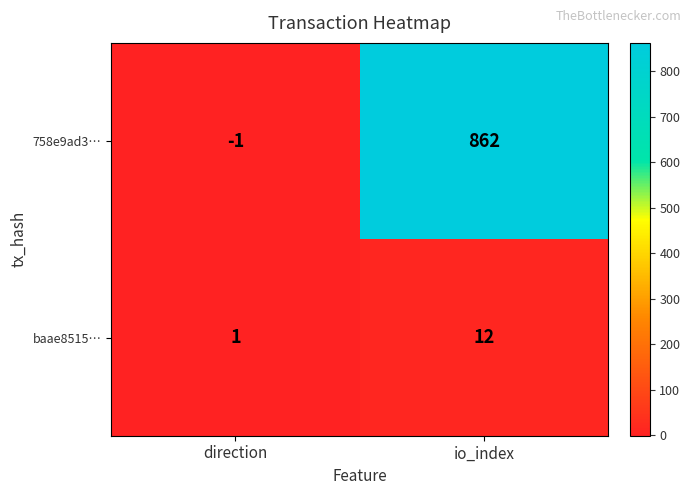

Count the number of data series in this chart.

2